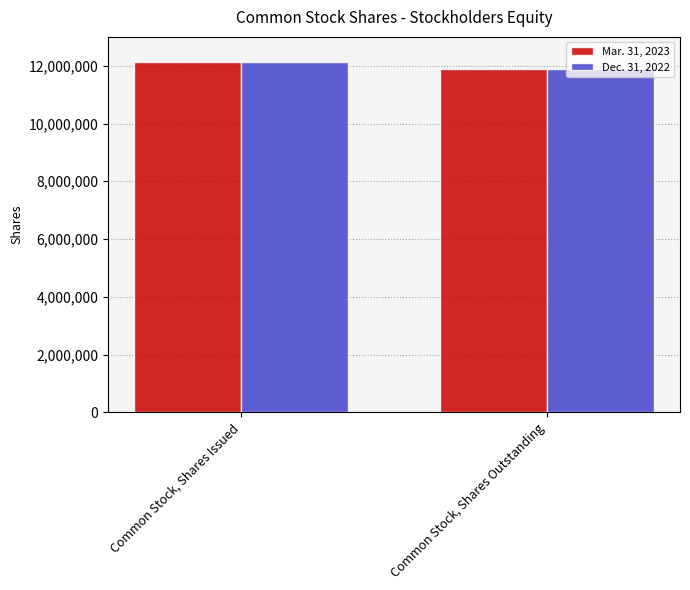

Reading left to right, what are all the values shown in this chart?

Mar. 31, 2023: 12126030	11900217
Dec. 31, 2022: 12126030	11900217